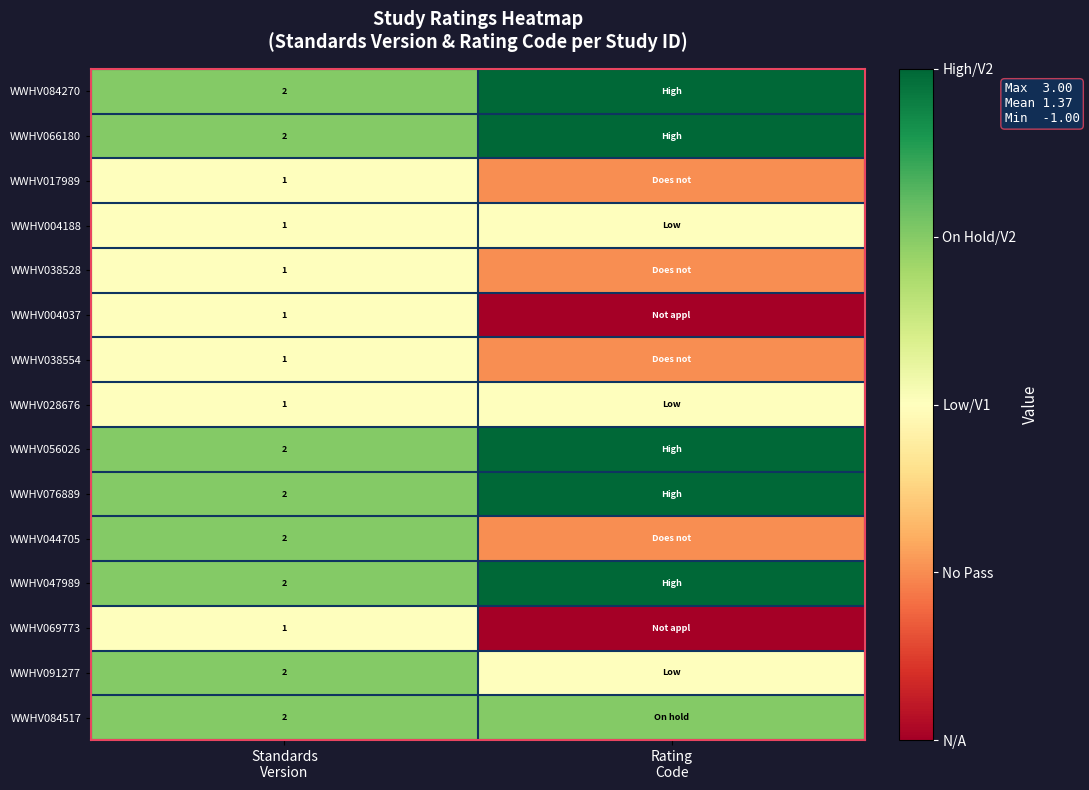

Which series has the largest range (max minus min)?

WWHV004037